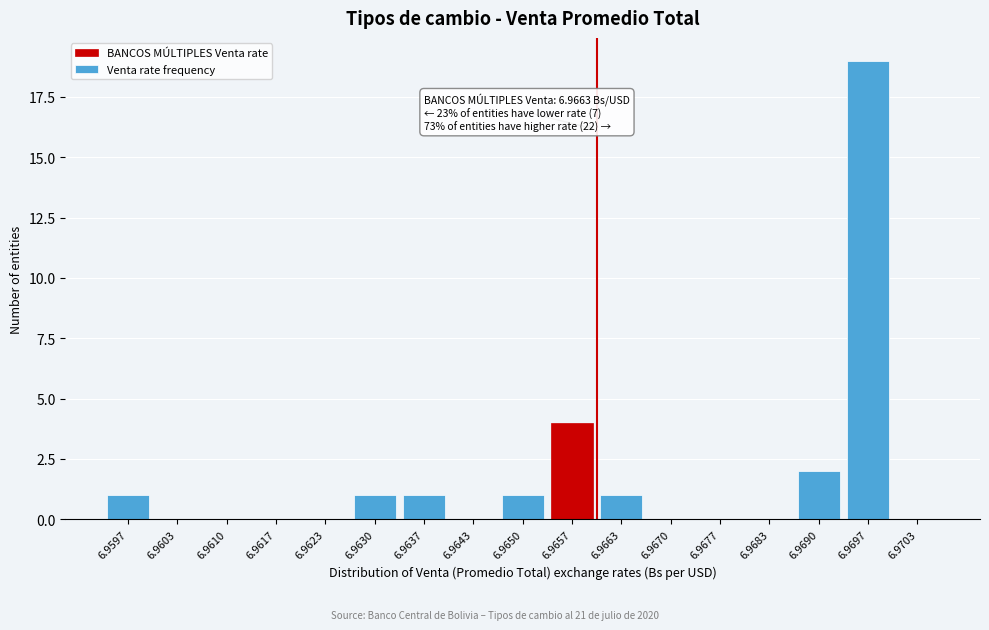

Reading right to left, list all the values displayed in this chart.

6.9703=0	6.9697=19	6.9690=2	6.9683=0	6.9677=0	6.9670=0	6.9663=1	6.9657=4	6.9650=1	6.9643=0	6.9637=1	6.9630=1	6.9623=0	6.9617=0	6.9610=0	6.9603=0	6.9597=1